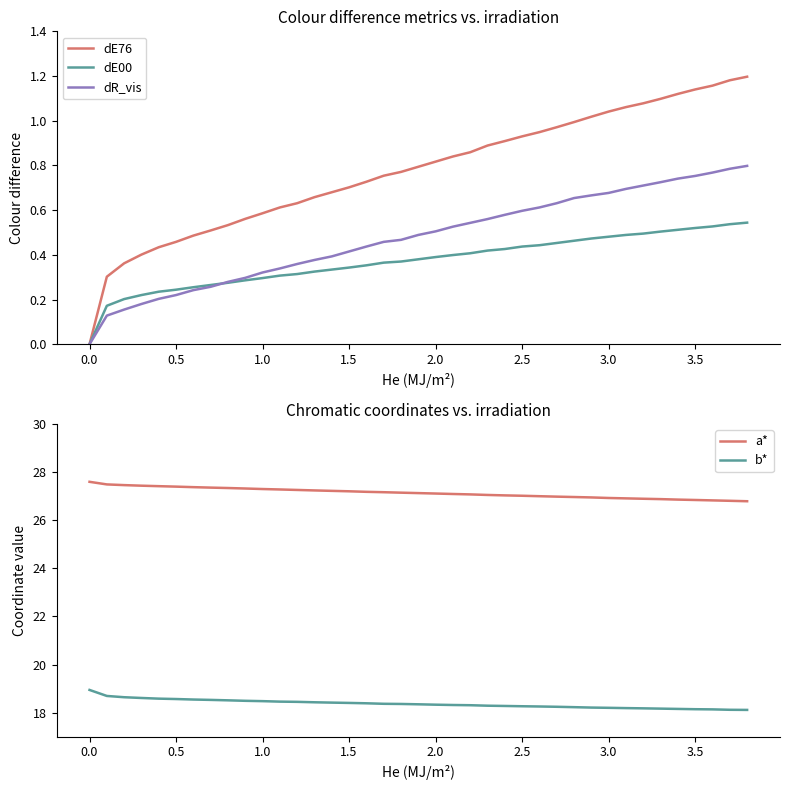

Is it true that dE00 equals 0.1 at 1.0?

False